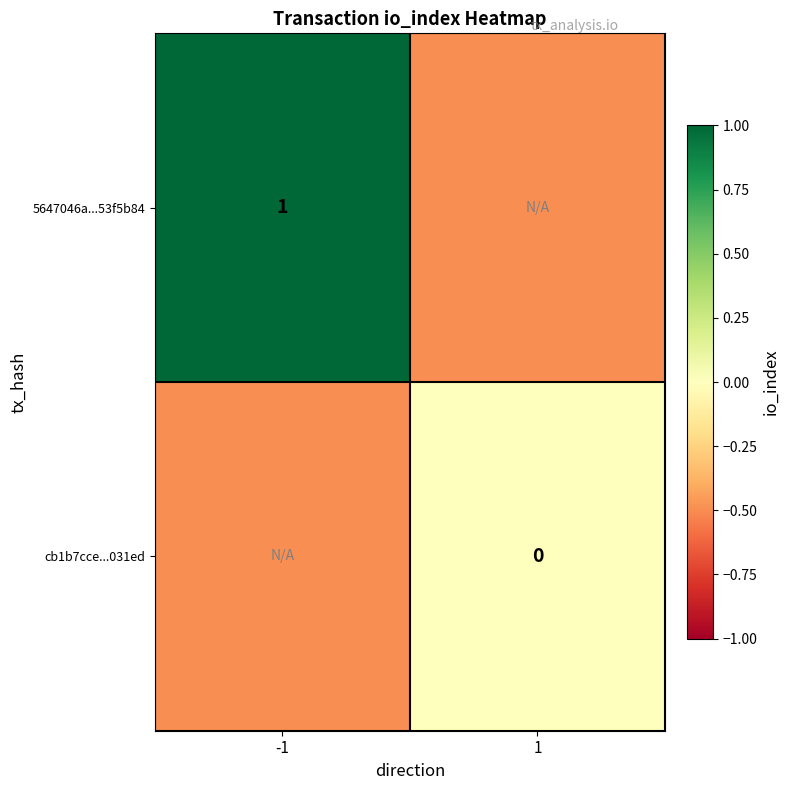

The 5647046a...53f5b84 series shows 0.3 at -1. True or false?

False